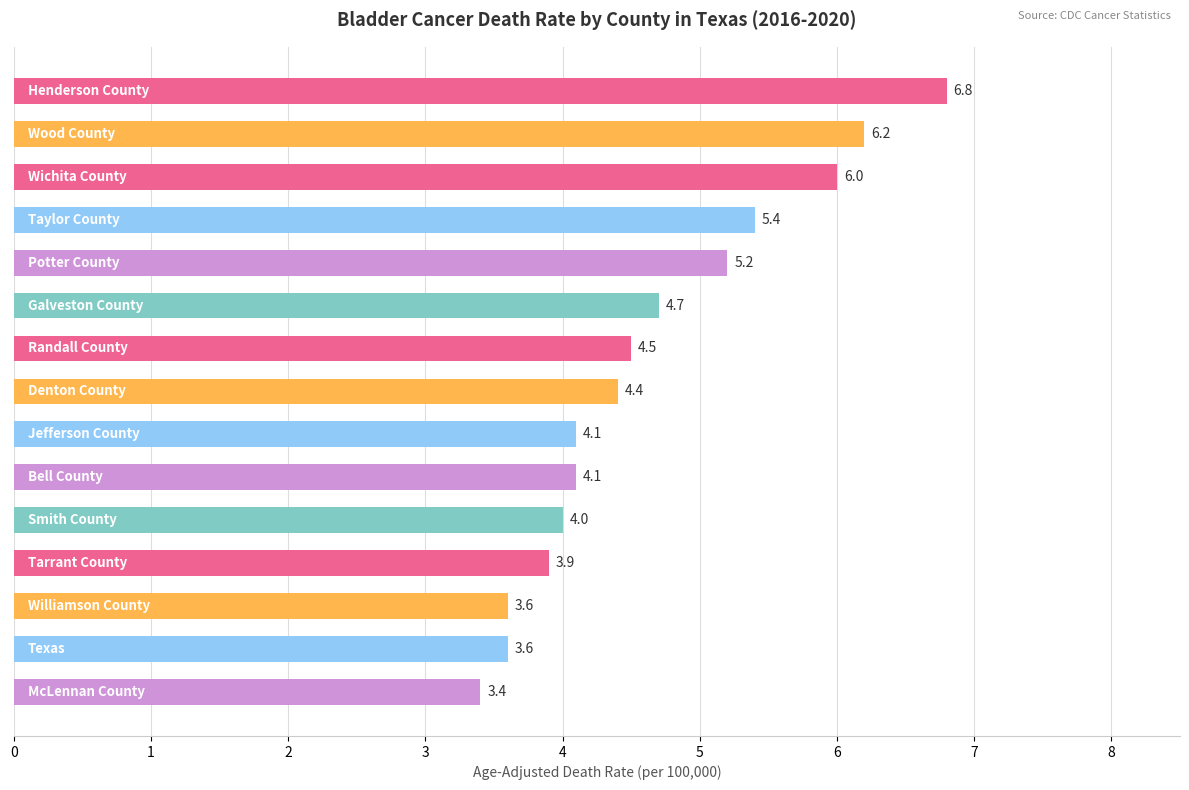

What is the maximum value shown in the chart?

6.8